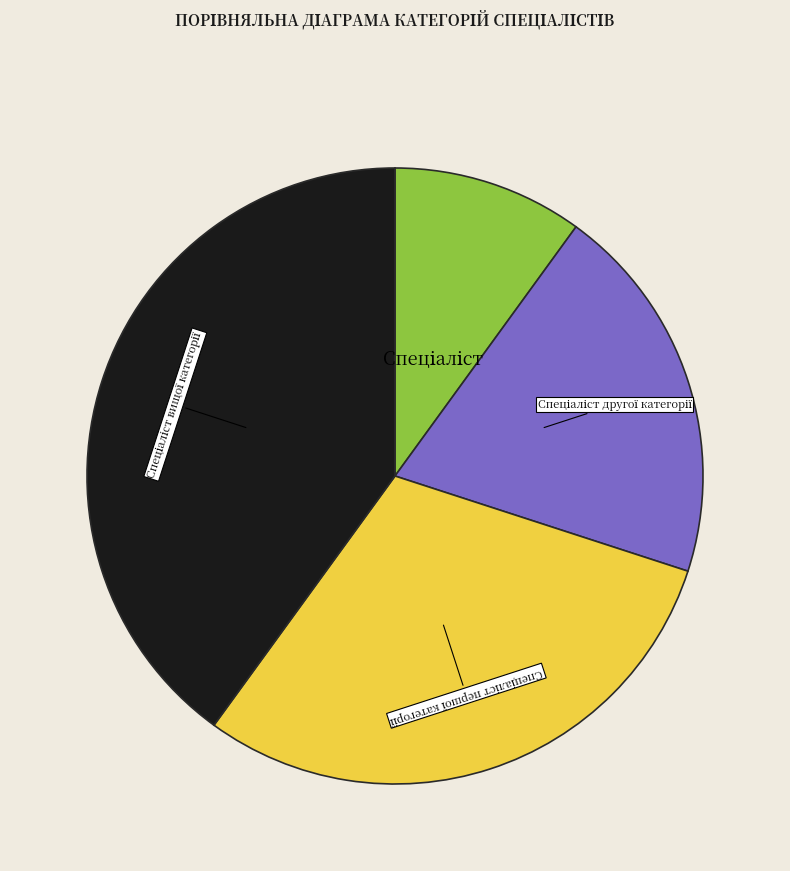

Is there any slice that represents more than half of the pie?

No